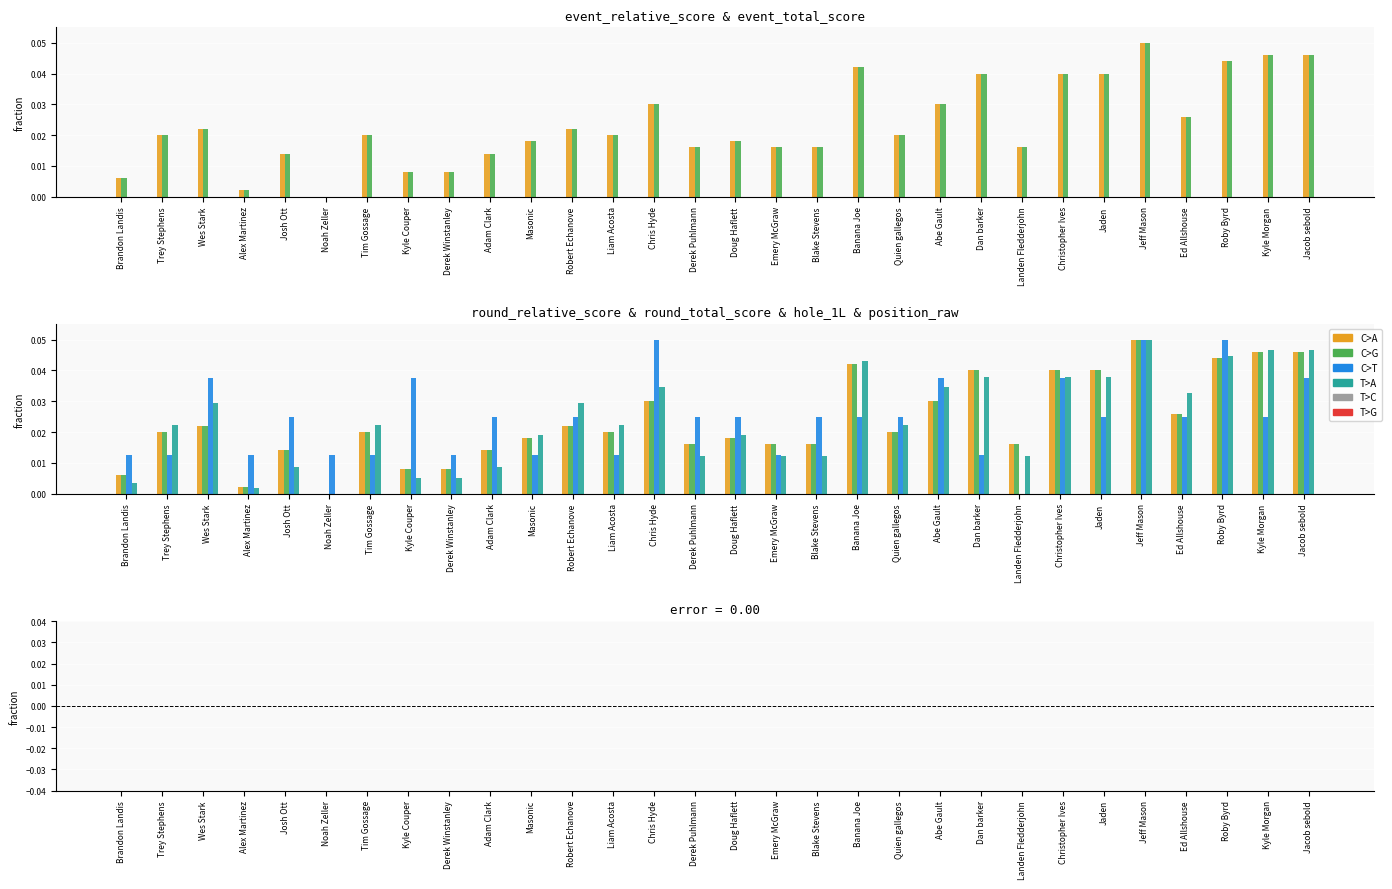

How many groups of bars are there?

30